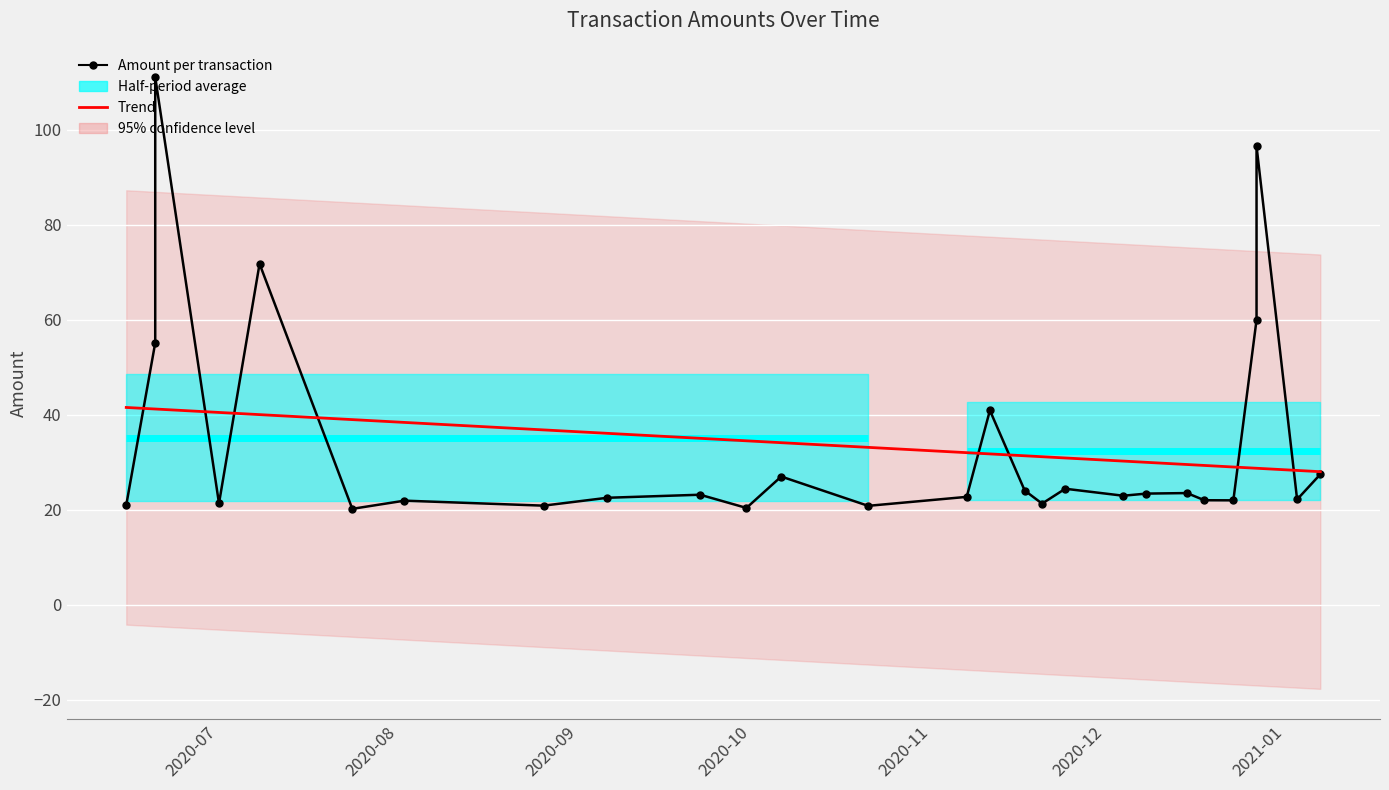

How many lines are shown in the chart?

2